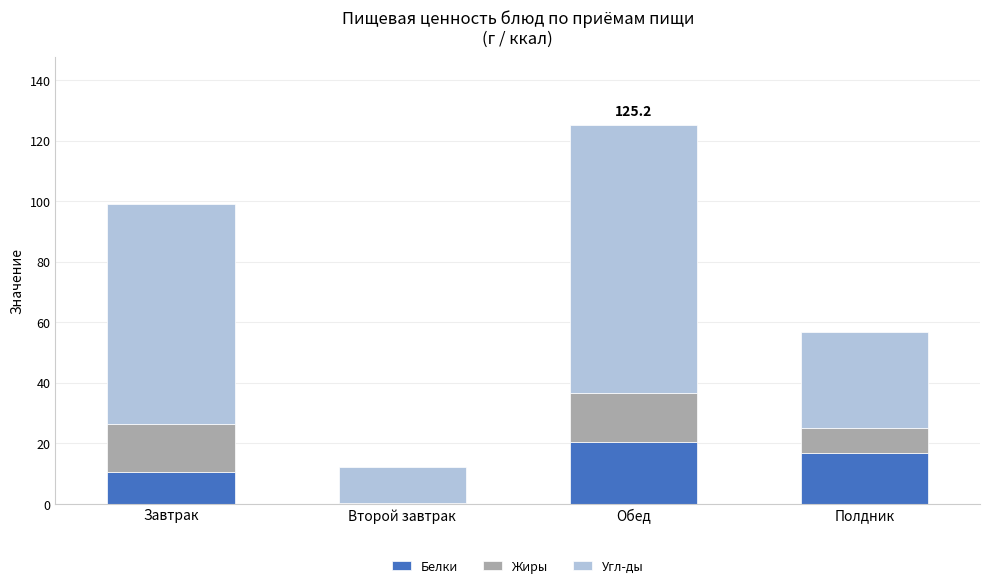

Is it true that Белки equals 8.7 at Обед?

False